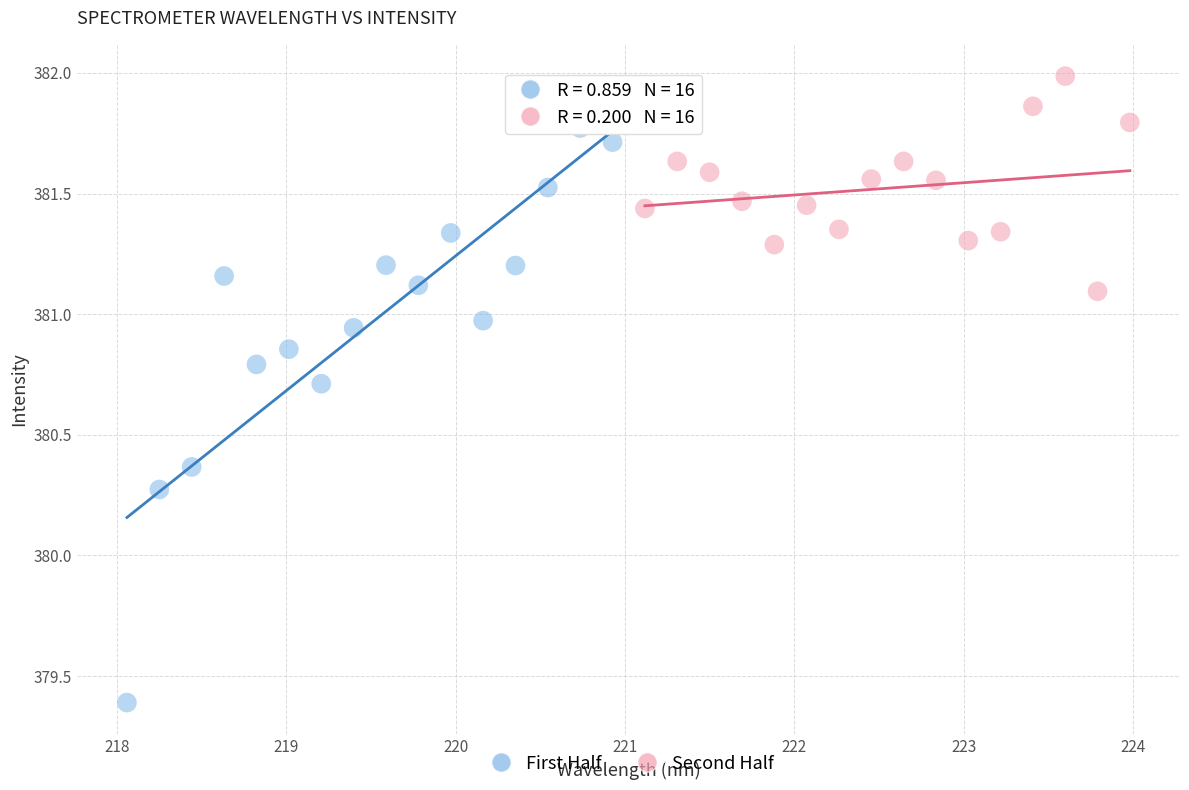

Which series has the widest spread of Y values?

First Half